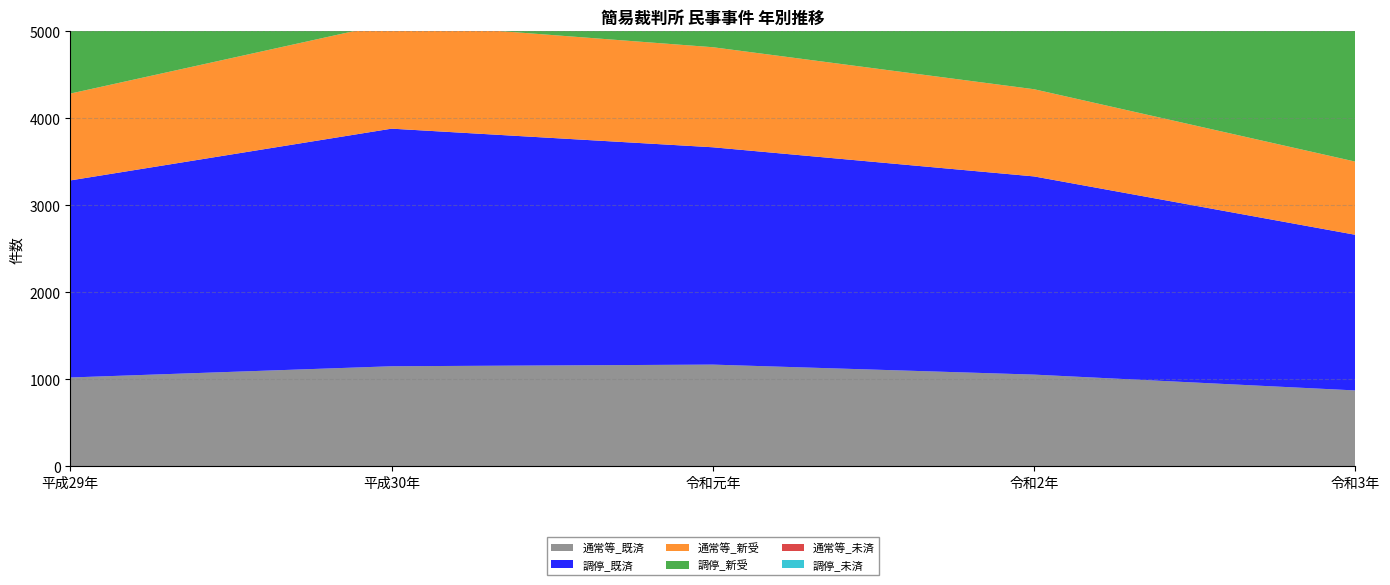

Reading left to right, what are all the values shown in this chart?

通常等_既済: 1022	1151	1170	1055	873
調停_既済: 2265	2731	2498	2278	1789
通常等_新受: 998	1216	1150	1002	841
調停_新受: 2270	2739	2466	2298	1803
通常等_未済: 182	247	227	174	142
調停_未済: 43	51	19	39	53